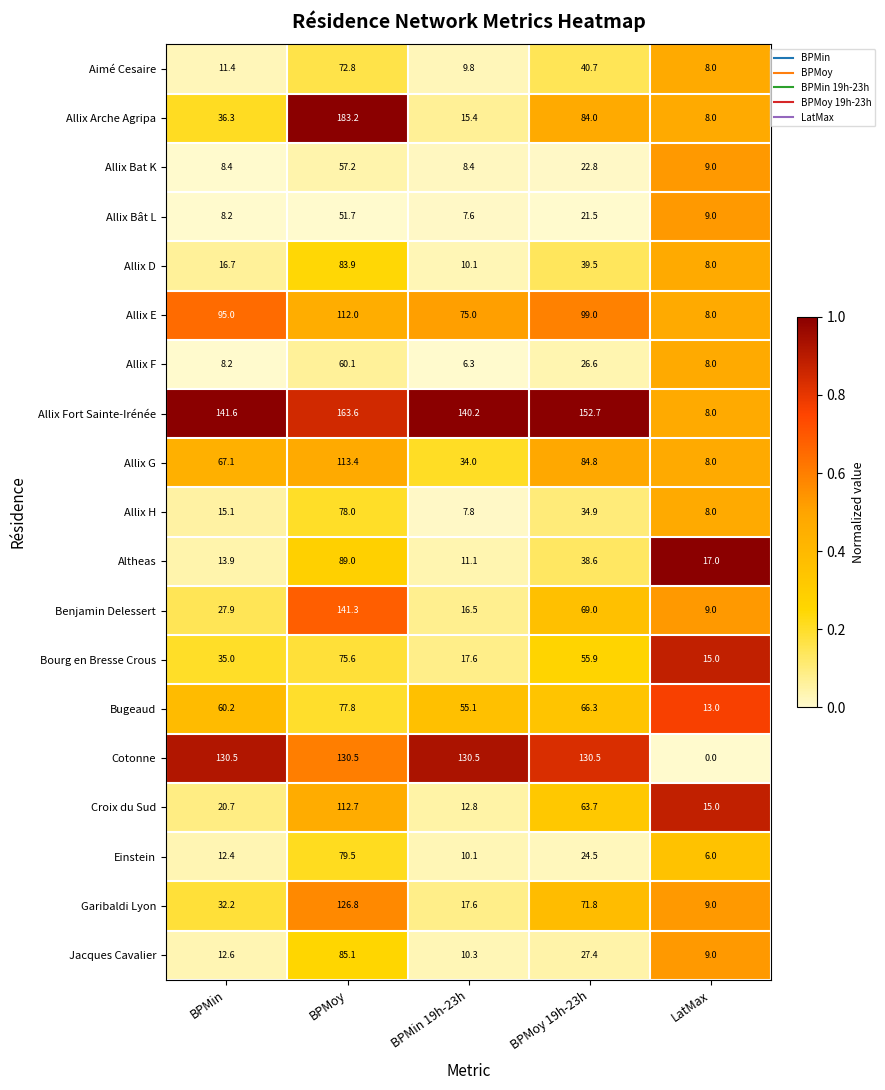

What is the spread (max minus min) of values at BPMoy 19h-23h?

131.2